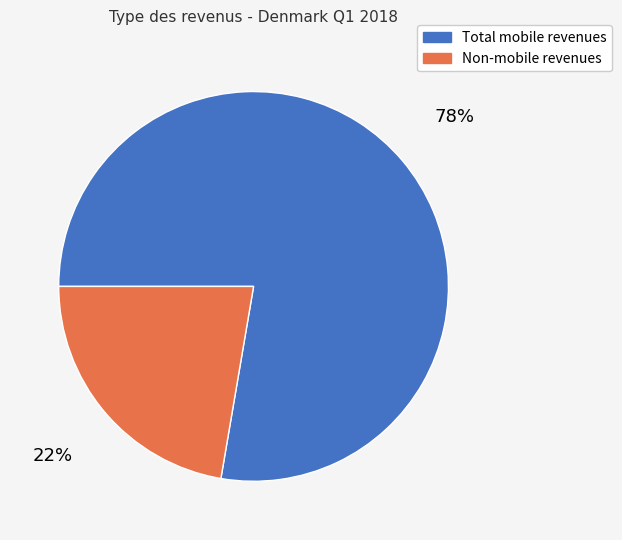

The Total mobile revenues slice represents 78% of the pie. True or false?

True